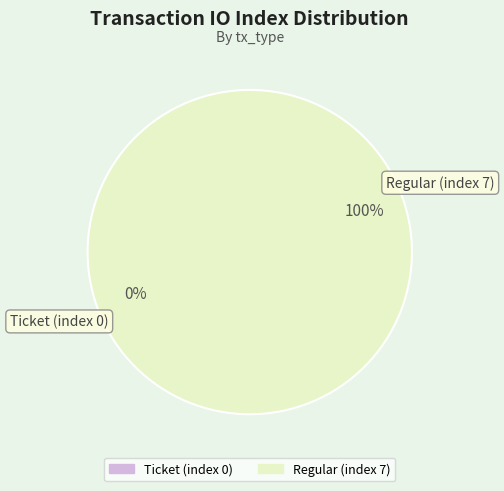

How many segments does this pie chart have?

2